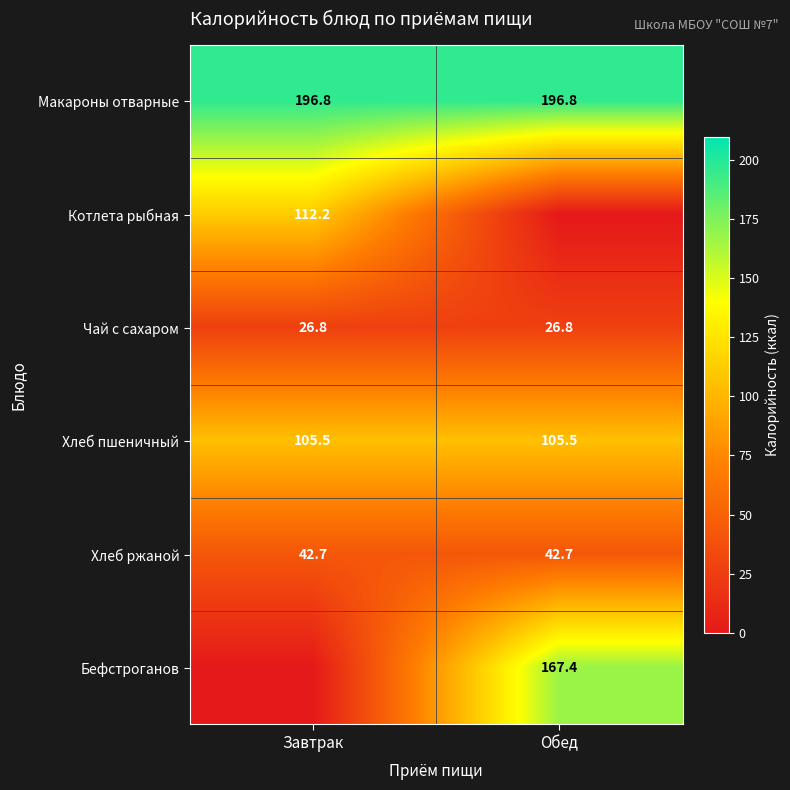

What is the total value across all series at Завтрак?

484.0